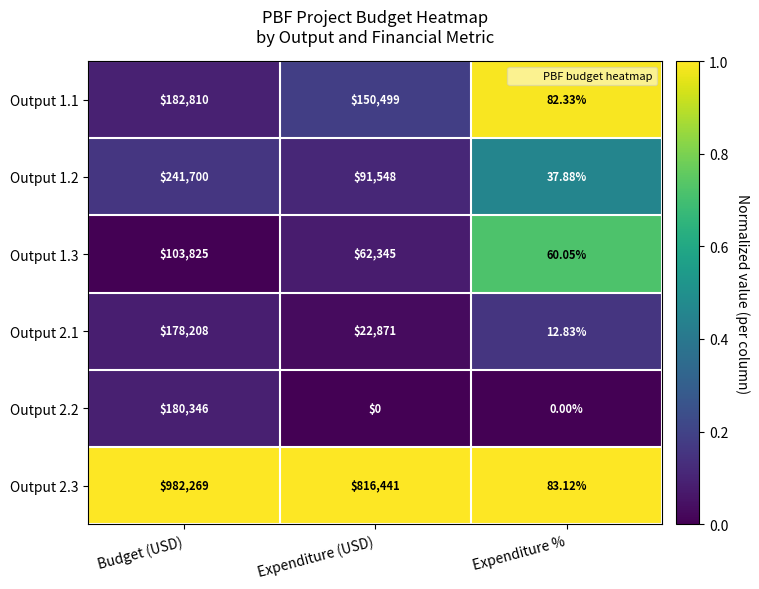

Which series changed the most between Budget (USD) and Expenditure (USD)?

Output 2.2